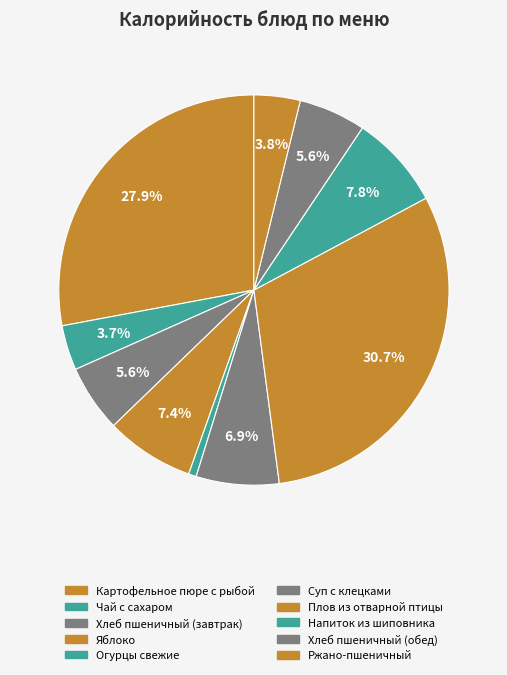

Is it true that Хлеб пшеничный (завтрак) is 6% of the pie?

True